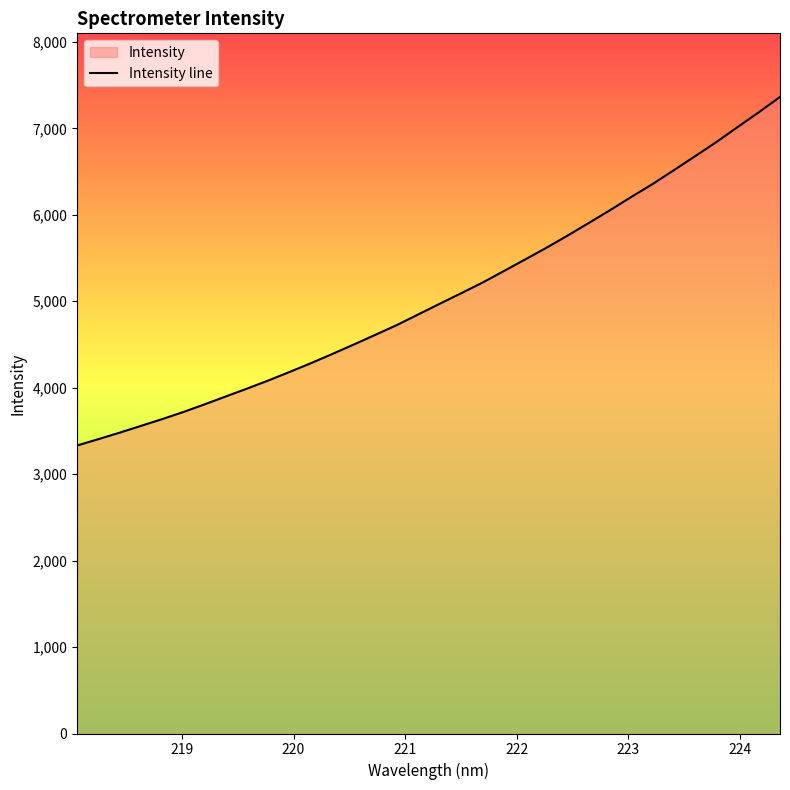

Reading left to right, list all the values displayed in this chart.

3331.7	3405.4	3480.5	3559.1	3637.8	3720.7	3809.8	3901.4	3992.6	4086.9	4185.8	4287.4	4393.5	4502.1	4613.2	4724.9	4847.3	4969.8	5090.7	5213.2	5346.4	5480.4	5615.7	5757.6	5903.7	6052.0	6205.2	6354.5	6514.6	6676.3	6840.4	7013.7	7185.4	7363.1